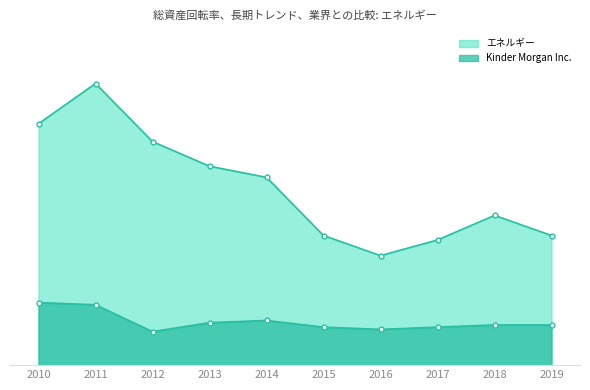

What is the highest value of the Kinder Morgan Inc. series?

0.3